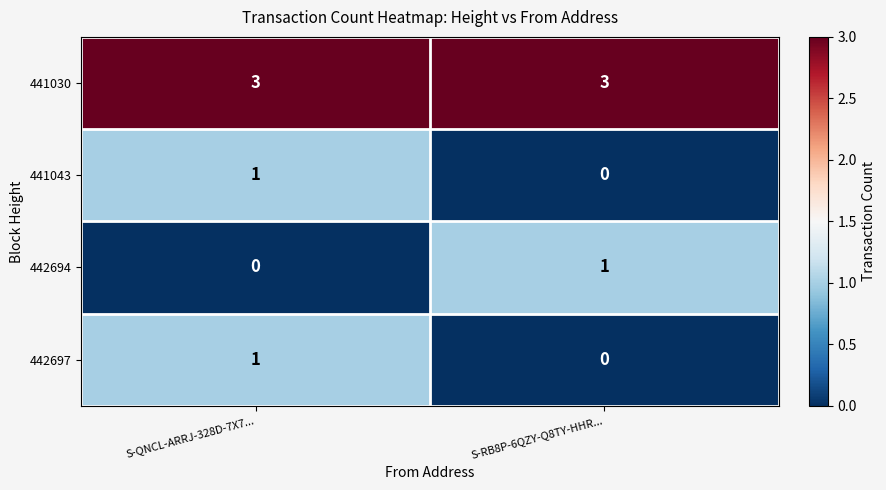

What is the sum of the 441030 values at S-RB8P-6QZY-Q8TY-HHR... and S-QNCL-ARRJ-328D-7X7...?

6